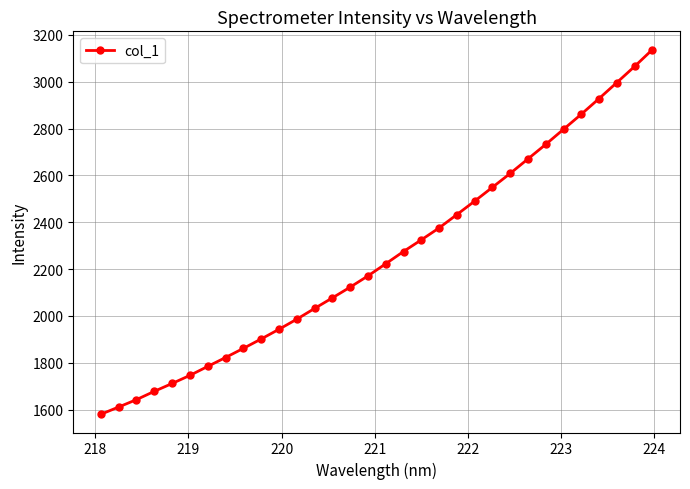

What is the difference between the second highest and minimum values?

1485.7